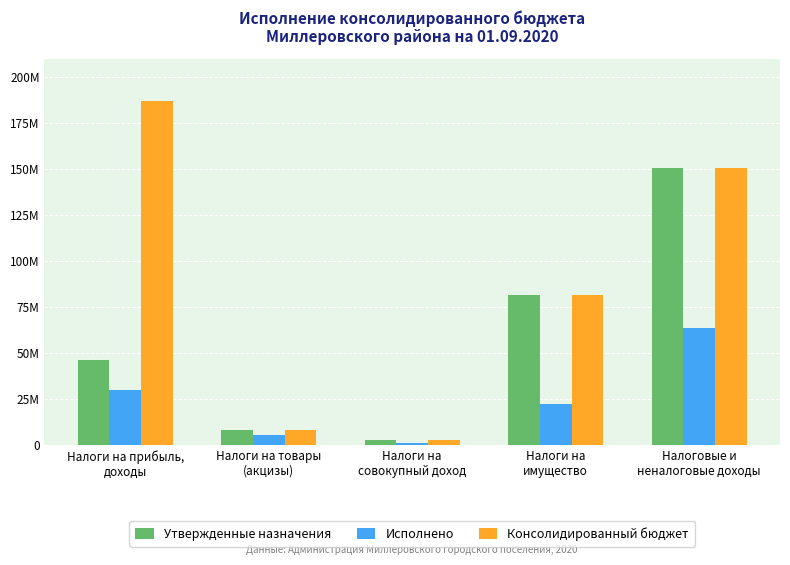

What is the label of the 2nd bar from the right?

Налоги на
имущество